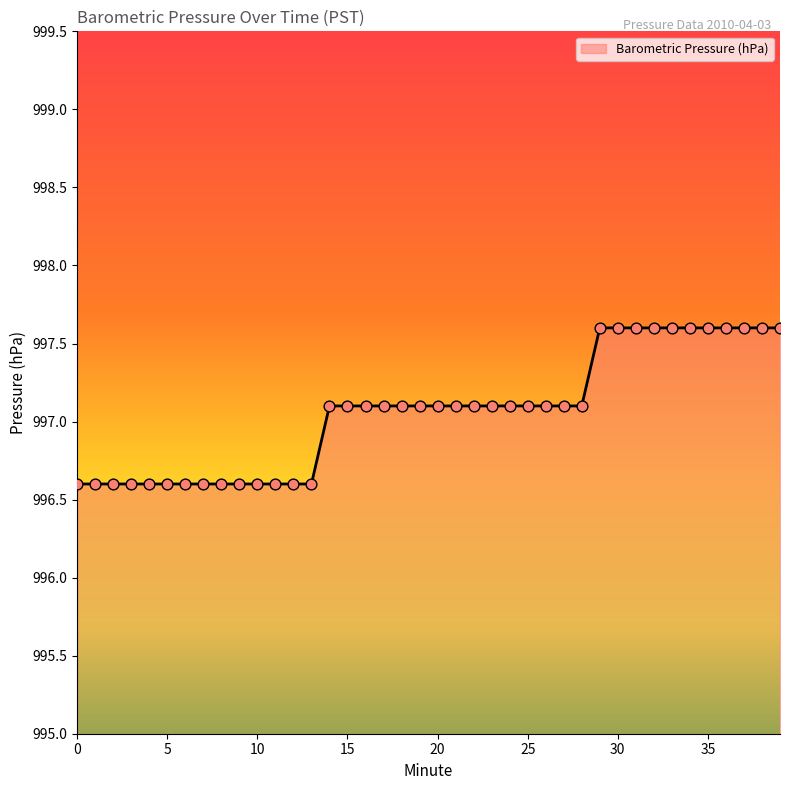

What is the maximum value shown in the chart?

997.6